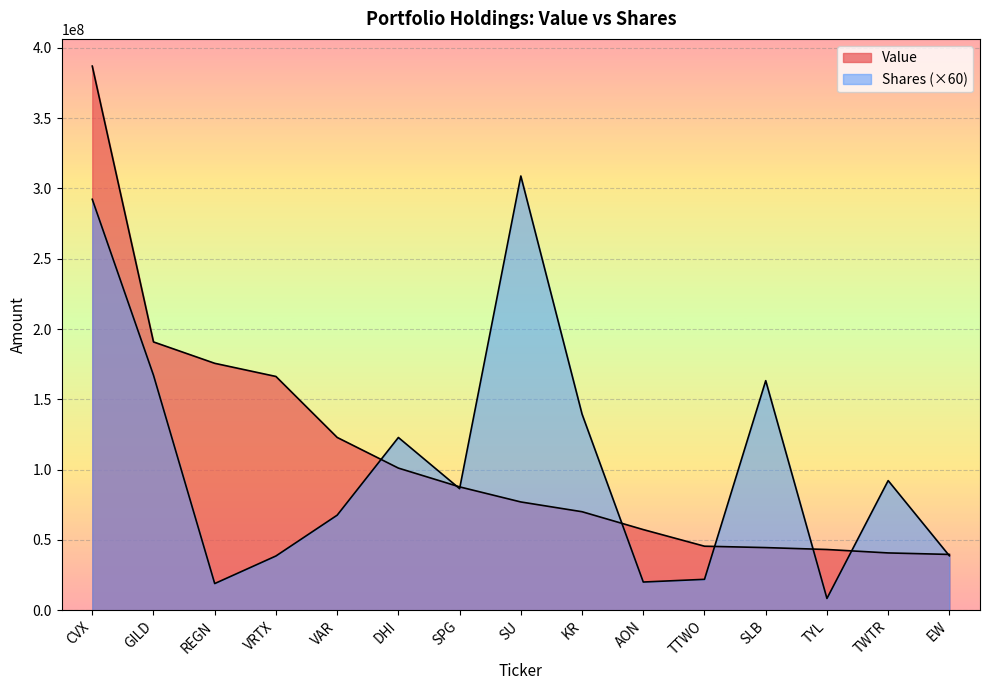

What is the total value across all series at VRTX?

204842520